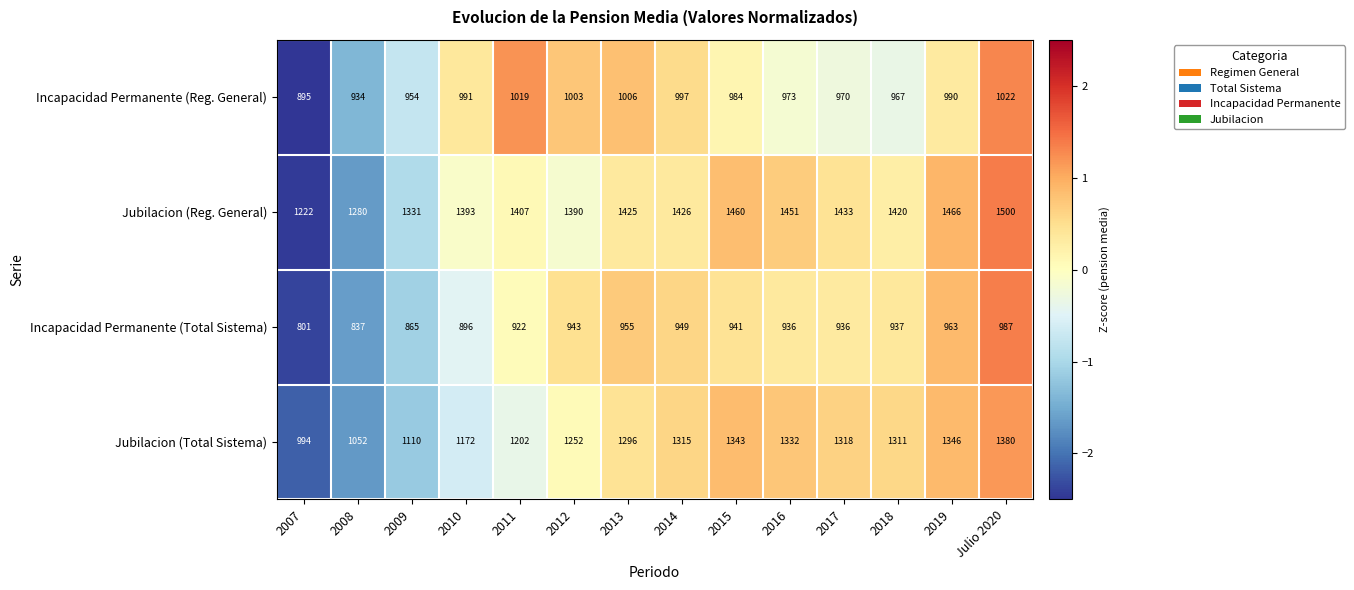

The Jubilacion (Reg. General) series shows 898 at 2014. True or false?

False